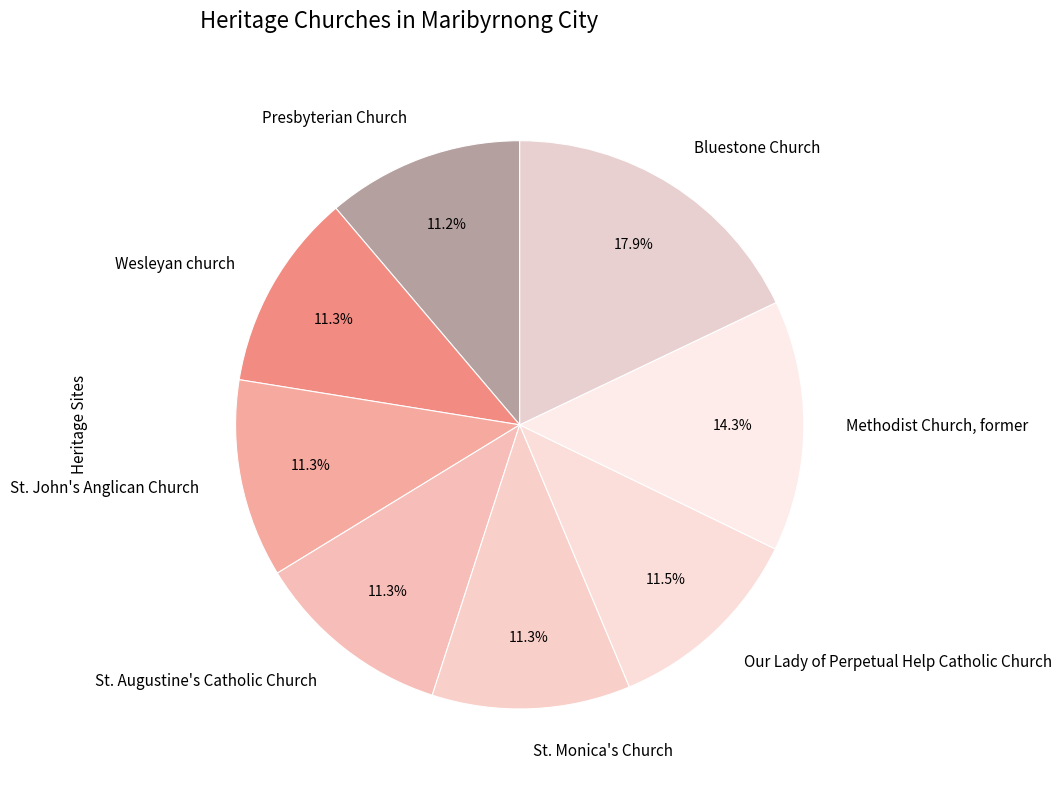

To the nearest percent, what is the combined percentage of St. Augustine's Catholic Church and Methodist Church, former?

26%